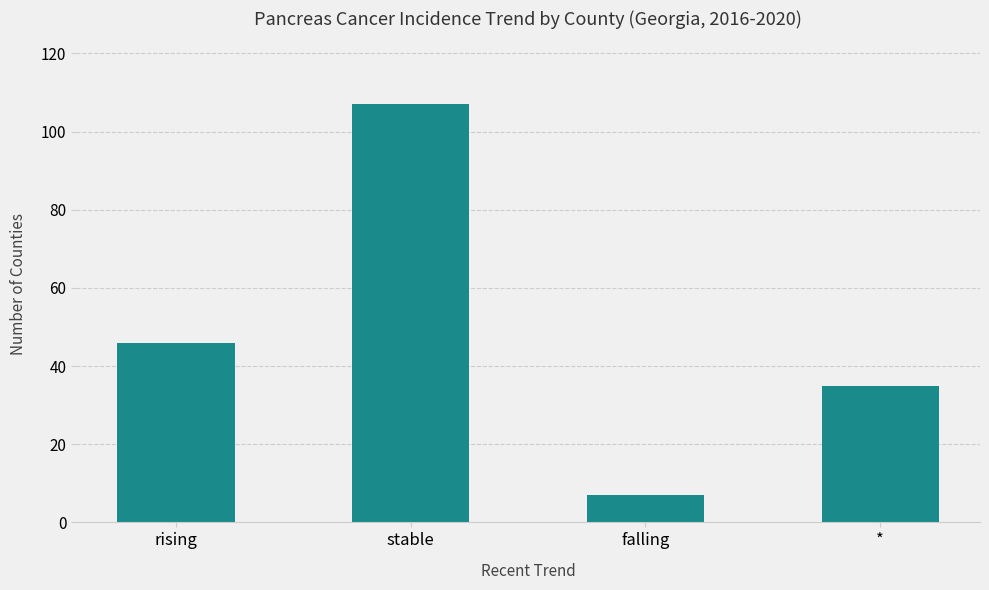

What is the value of the 3rd bar from the left?

7